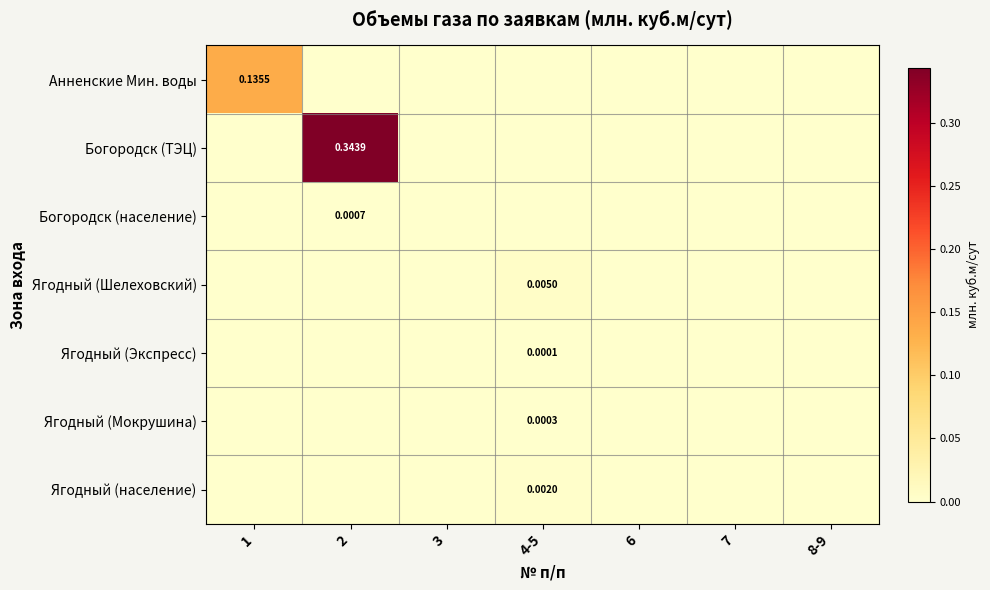

Between 2 and 8-9, which series saw the biggest shift?

Богородск (ТЭЦ)